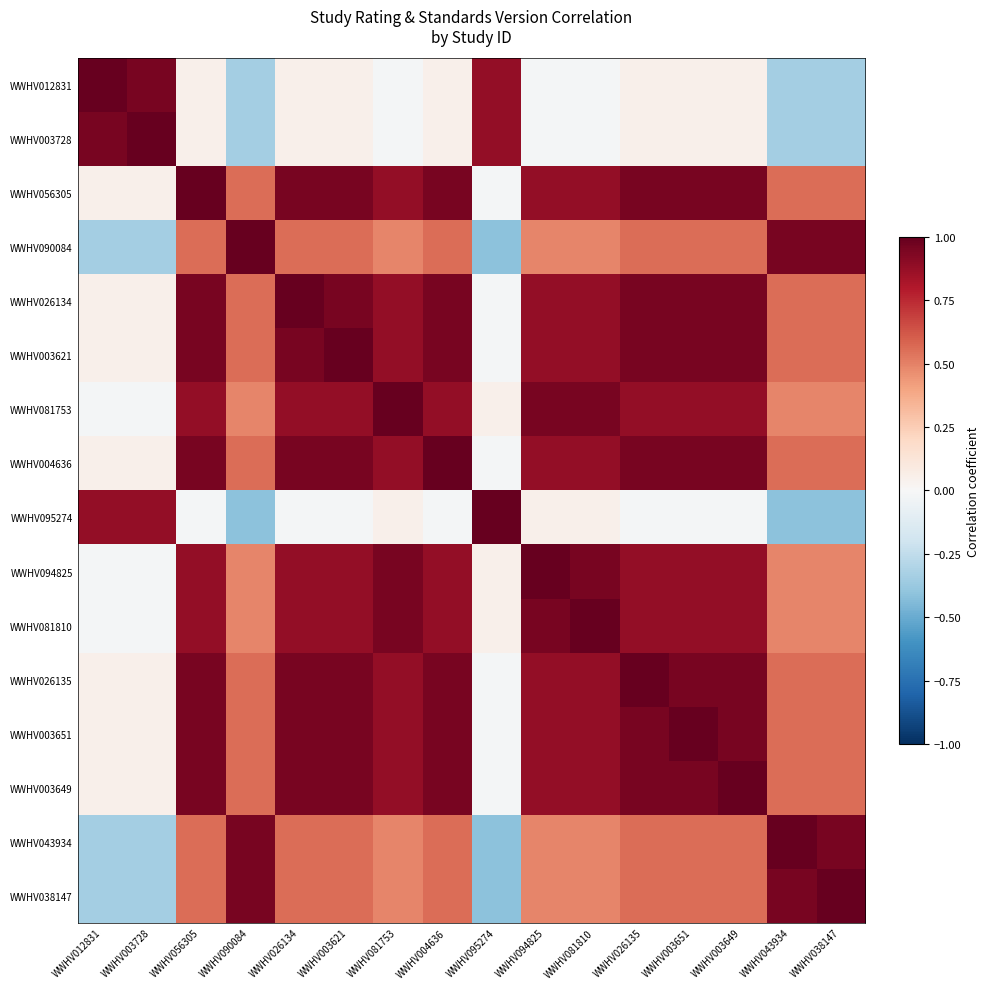

What is the minimum value shown in the chart?

-0.4